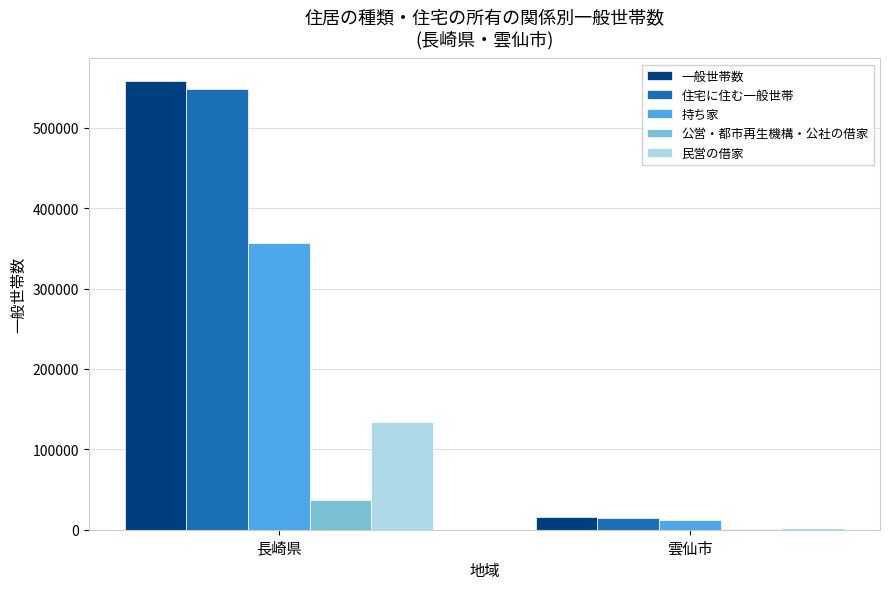

What is the greatest value displayed?

558380